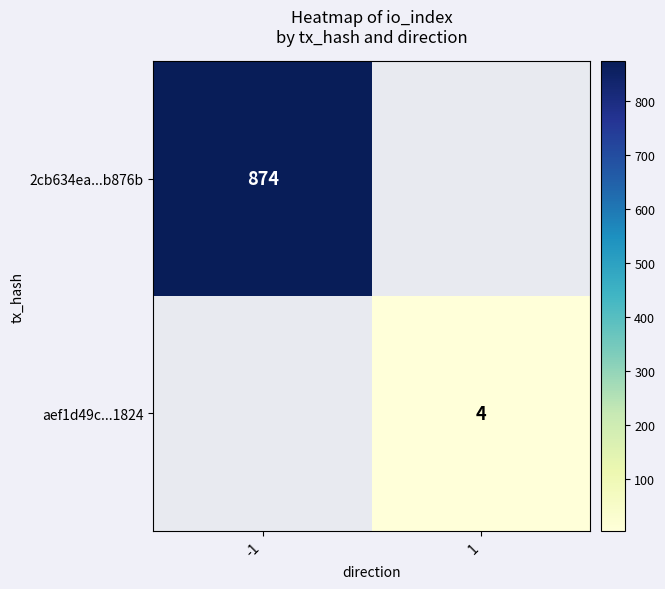

The aef1d49c...1824 series shows 6.7 at 1. True or false?

False